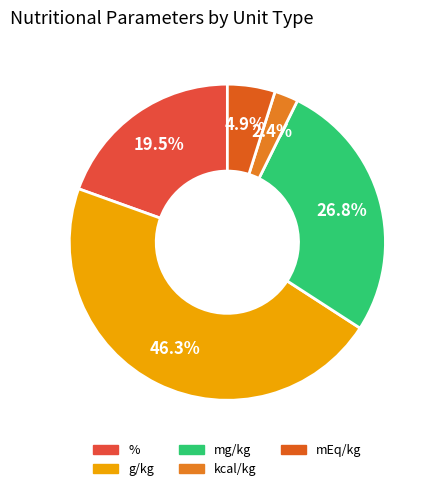

How many segments does this pie chart have?

5